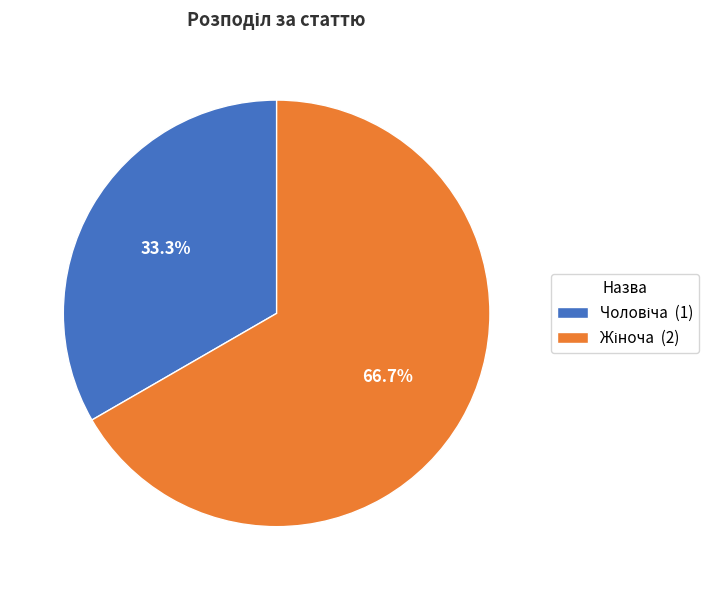

Is there any slice that represents more than half of the pie?

Yes